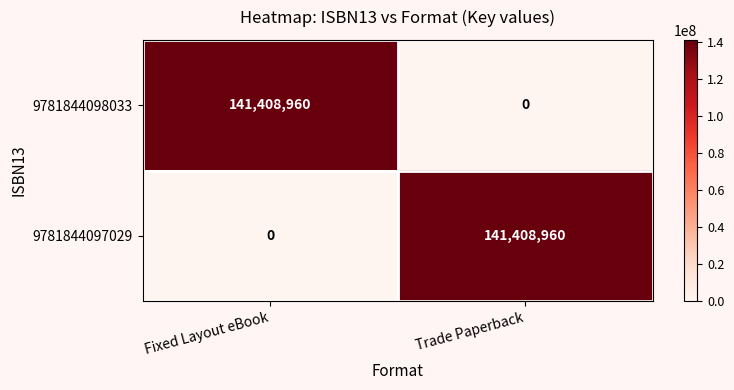

What is the greatest value displayed?

141408960